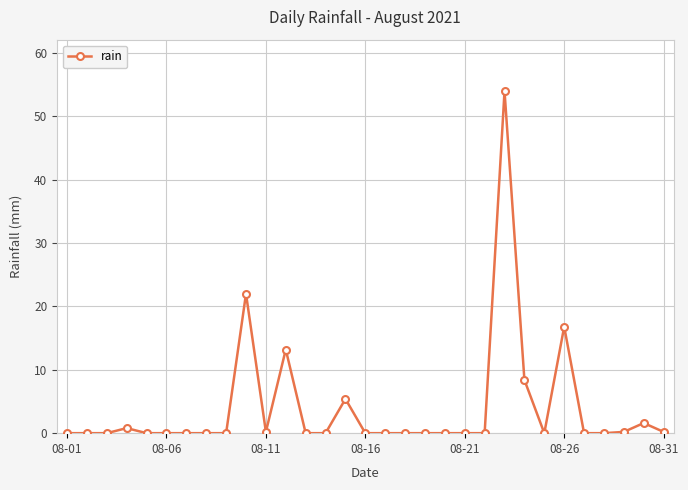

What is the maximum value shown in the chart?

54.0